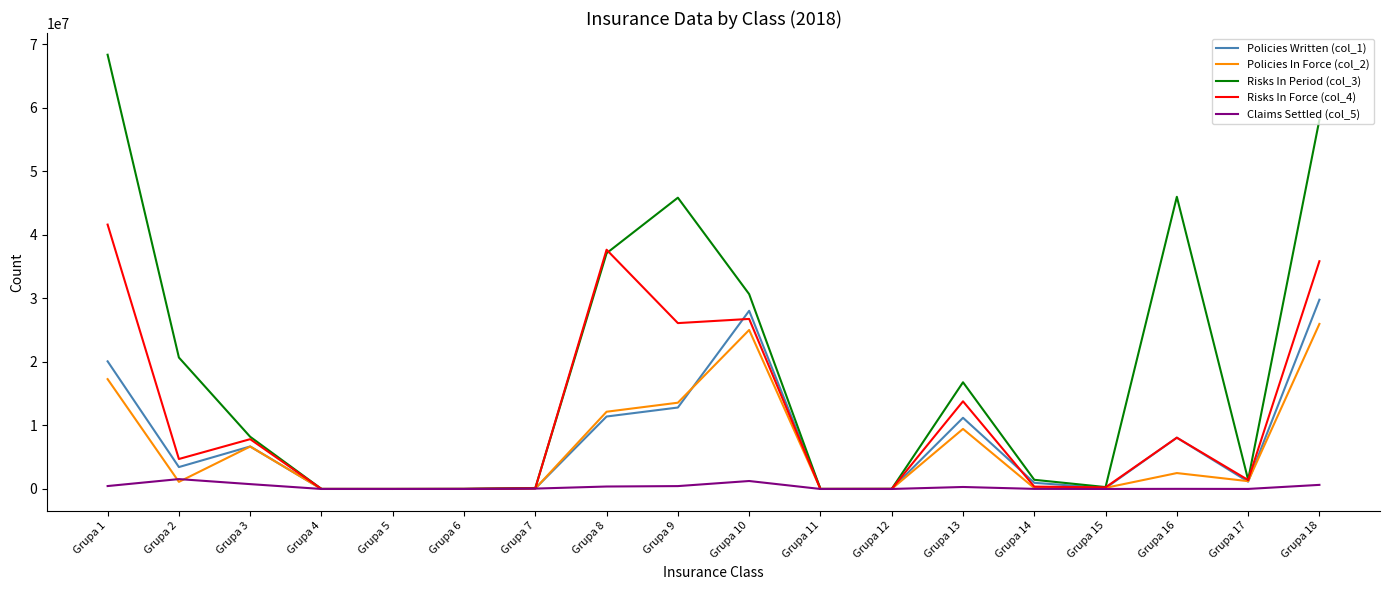

The value of Policies In Force (col_2) at Grupa 9 is 4100377. True or false?

False